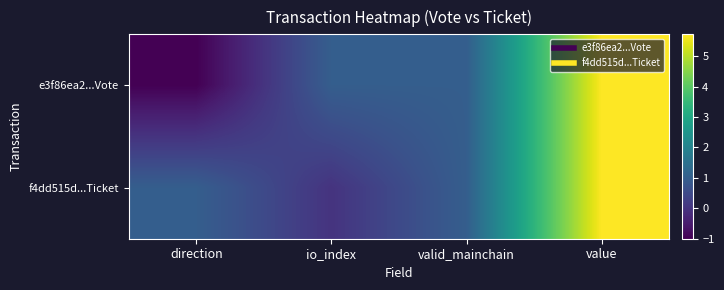

At how many categories does at least one series exceed 2?

1